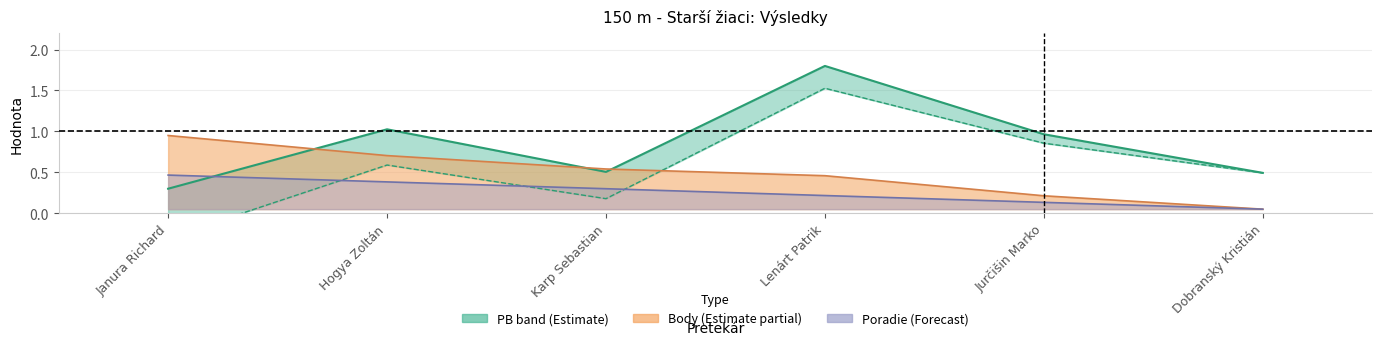

What is the sum of the values at Janura Richard and Hogya Zoltán?

1.3